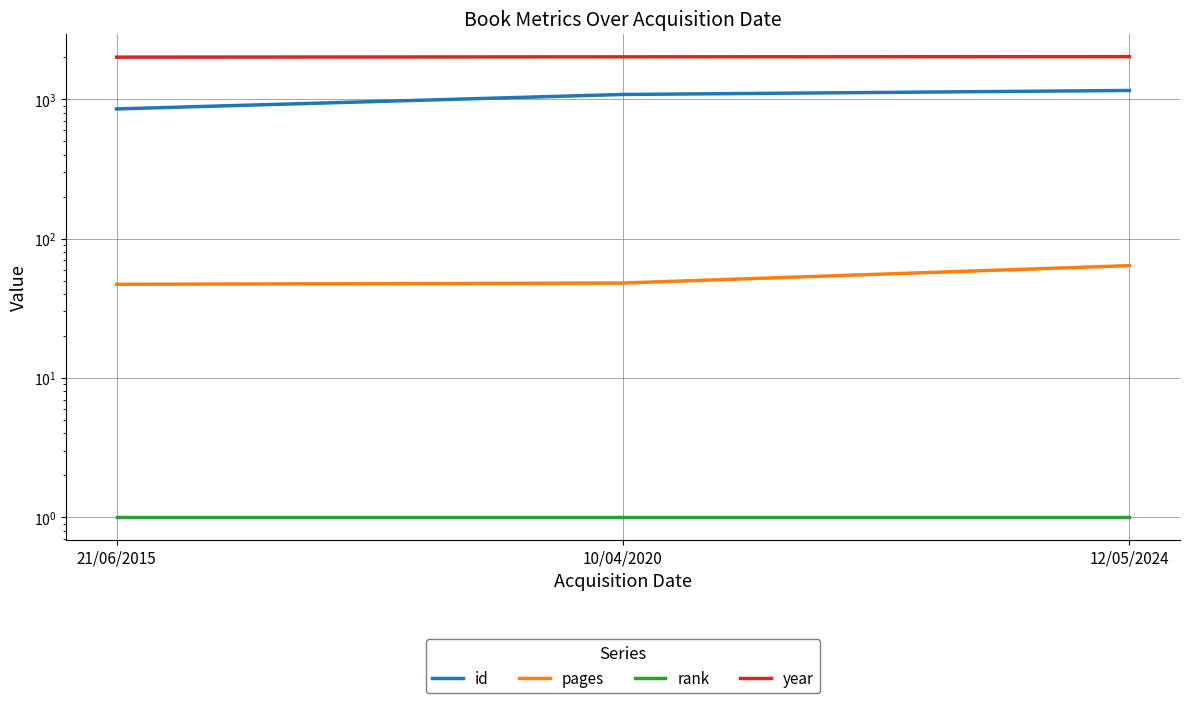

What is the difference between the highest and lowest values at 12/05/2024?

2022